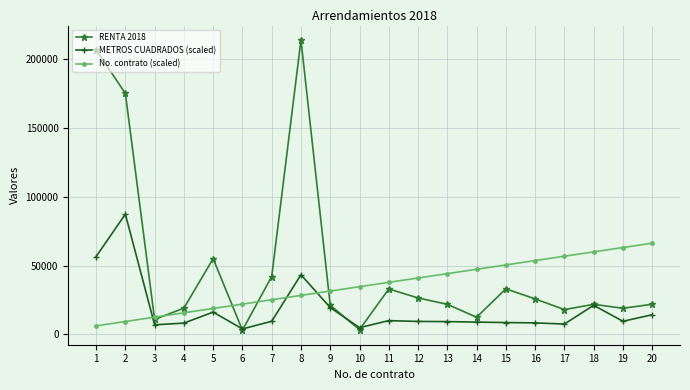

What is the difference between the maximum and minimum values in the RENTA 2018 series?

210651.5